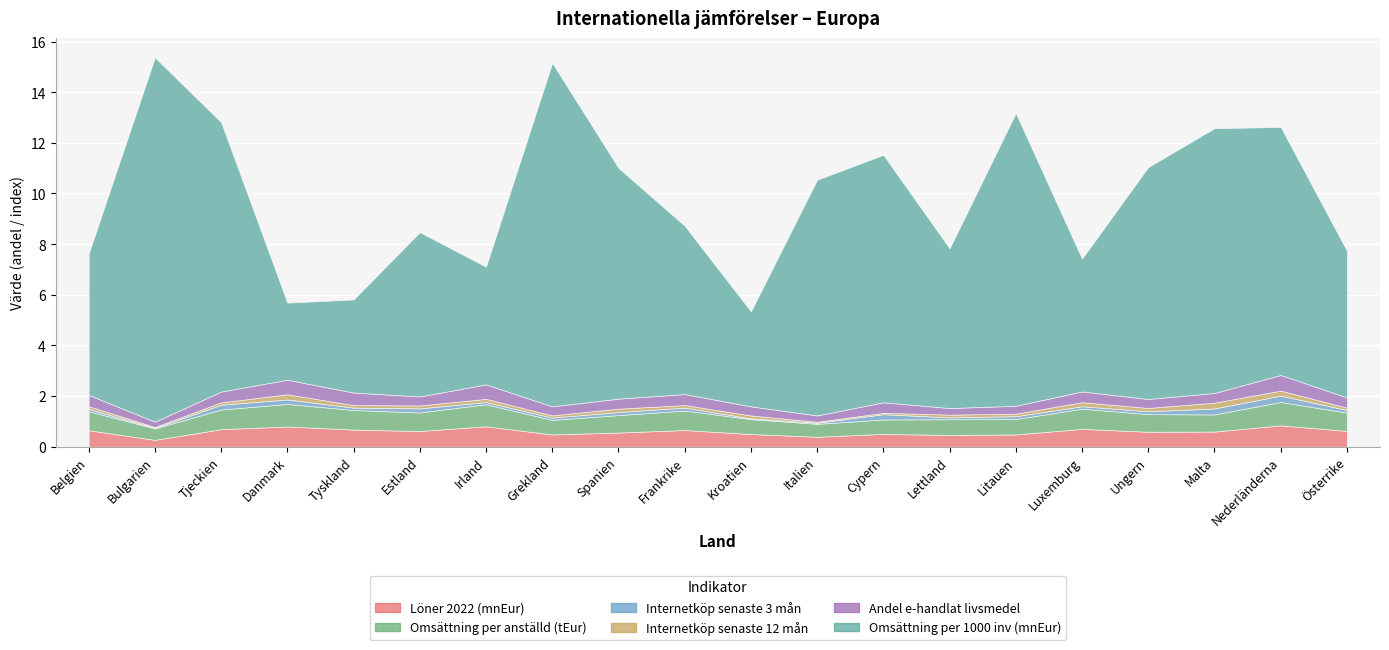

At which category does the chart reach its peak across all series?

Bulgarien